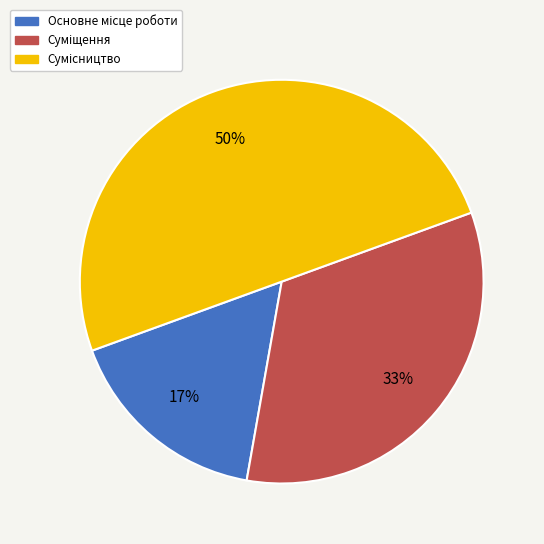

To the nearest percent, what is the average slice percentage?

33%